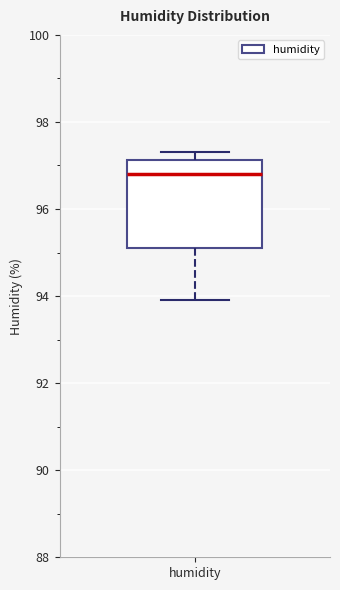

Transcribe this box plot: give where the median line is, the range the box spans, and where the two whiskers end, as read against the y-axis. The values are not printed on the chart, so give them approximately, as read against the axis.

median 96.8, box 95.2 to 97.2, whiskers 94.0 to 97.4